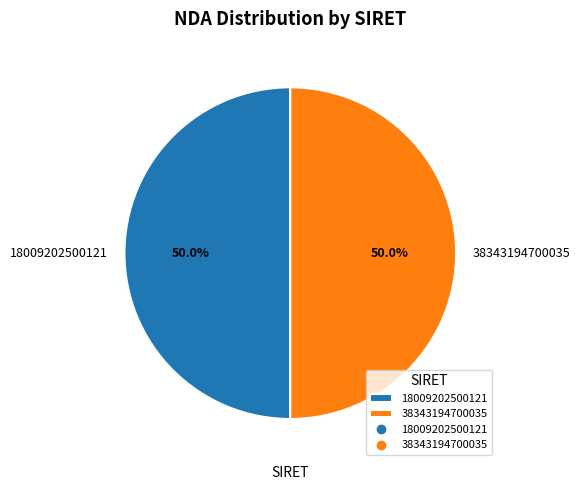

What percentage do 18009202500121 and 38343194700035 together represent?

100.0%